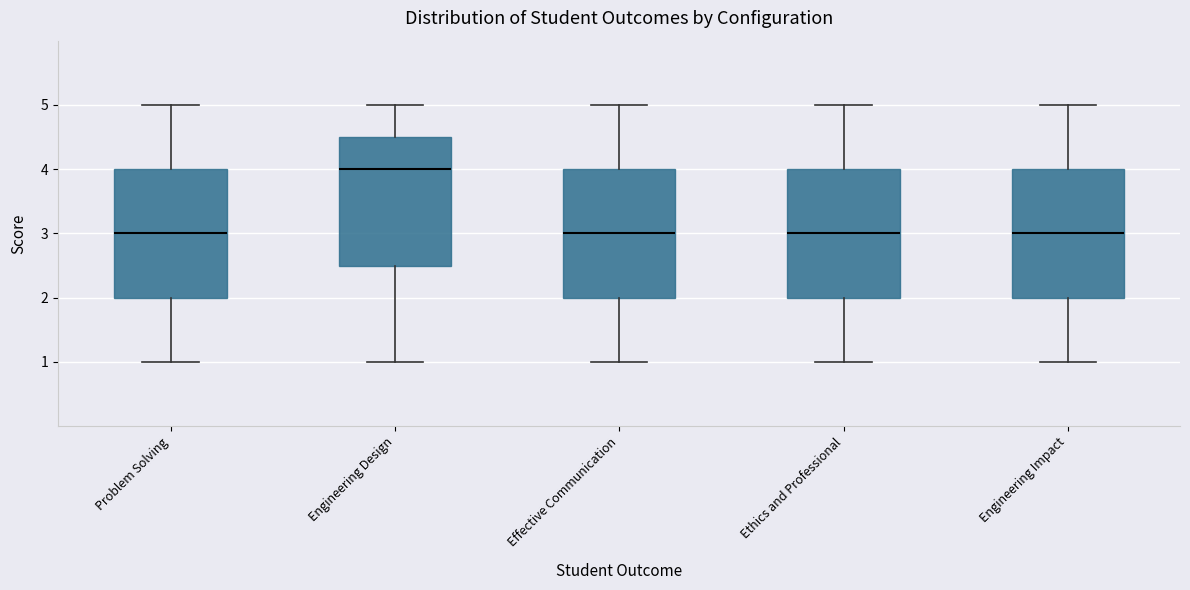

Reading left to right, transcribe this box plot: for each box, give where its median line is, the range the box spans, and where its two whiskers end, as read against the y-axis. The values are not printed on the chart, so give them approximately, as read against the axis.

Problem Solving: median 3.0, box 2.0 to 4.0, whiskers 1.0 to 5.0
Engineering Design: median 4.0, box 2.5 to 4.5, whiskers 1.0 to 5.0
Effective Communication: median 3.0, box 2.0 to 4.0, whiskers 1.0 to 5.0
Ethics and Professional: median 3.0, box 2.0 to 4.0, whiskers 1.0 to 5.0
Engineering Impact: median 3.0, box 2.0 to 4.0, whiskers 1.0 to 5.0